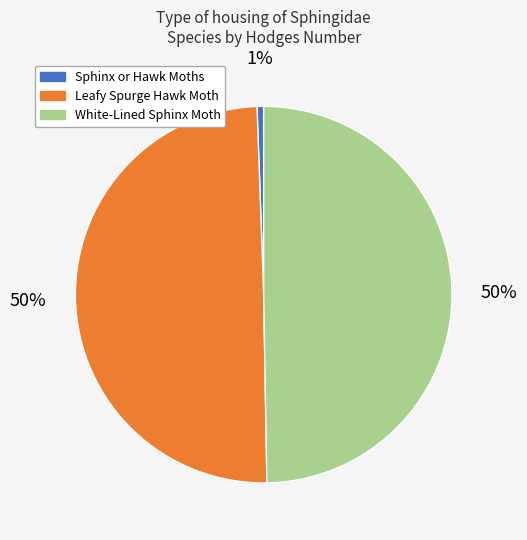

To the nearest percent, what is the difference between the largest and smallest slice percentages?

49%